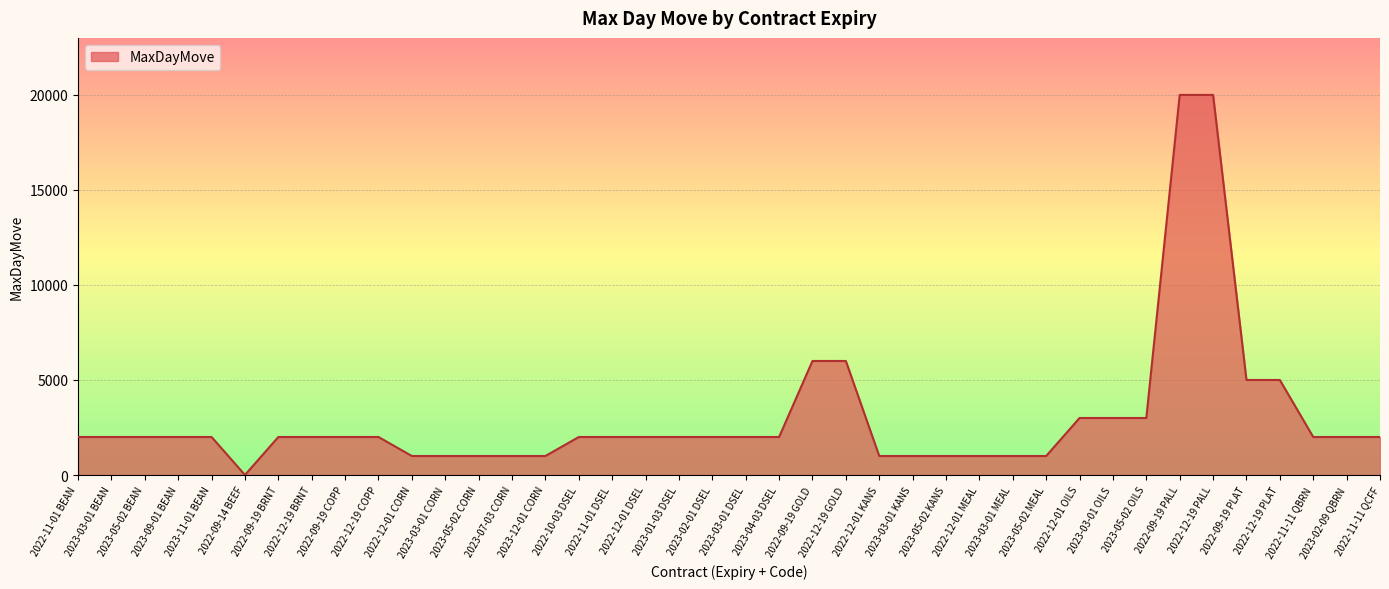

True or false: the data shows 3399 at 2022-09-19 BRNT.

False